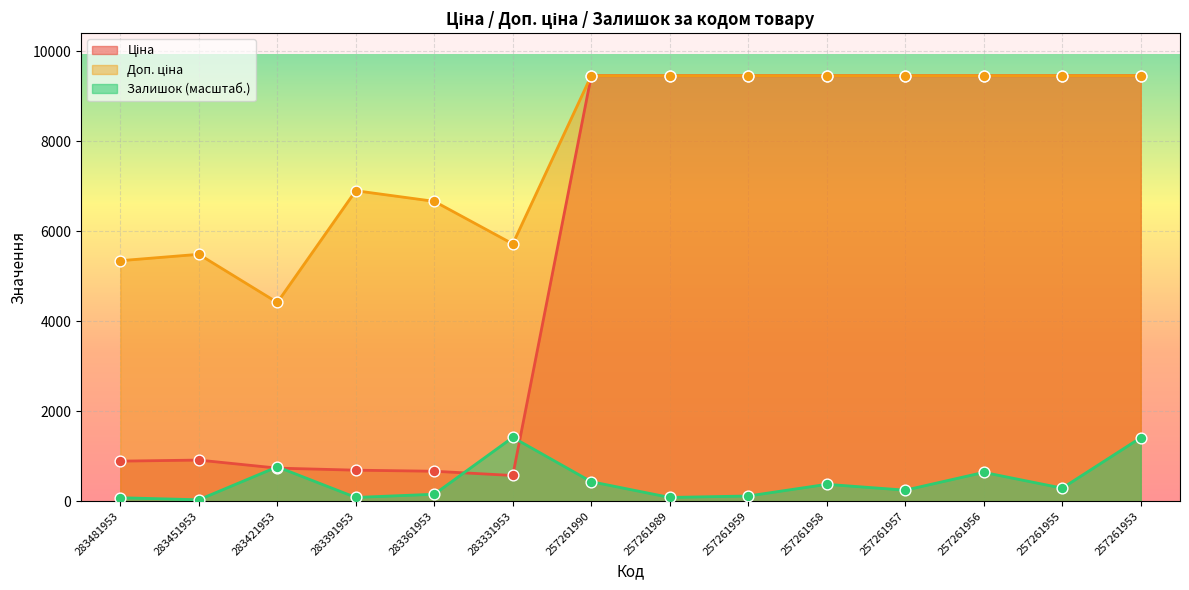

What are all the series names shown in the legend?

Ціна, Доп. ціна, Залишок